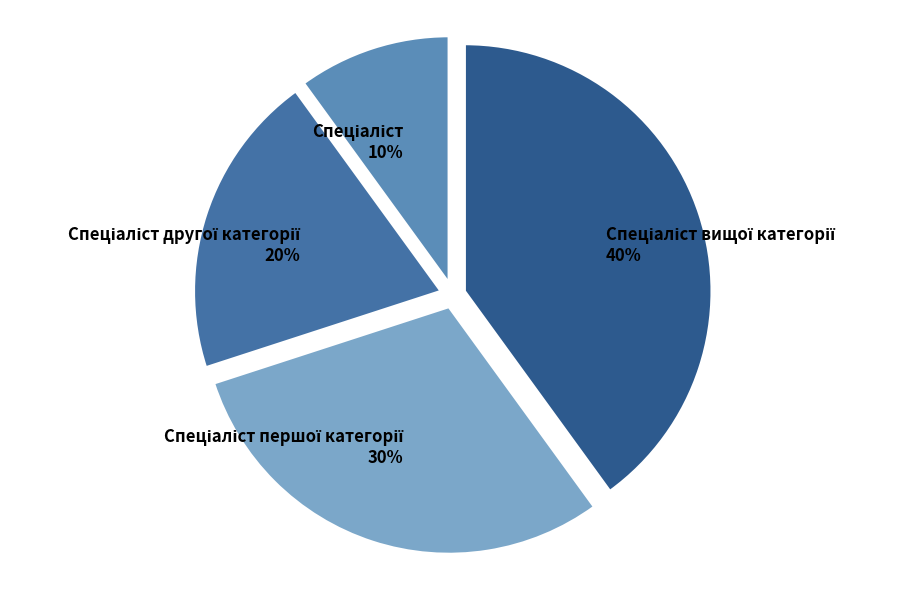

Does any single category account for the majority?

No